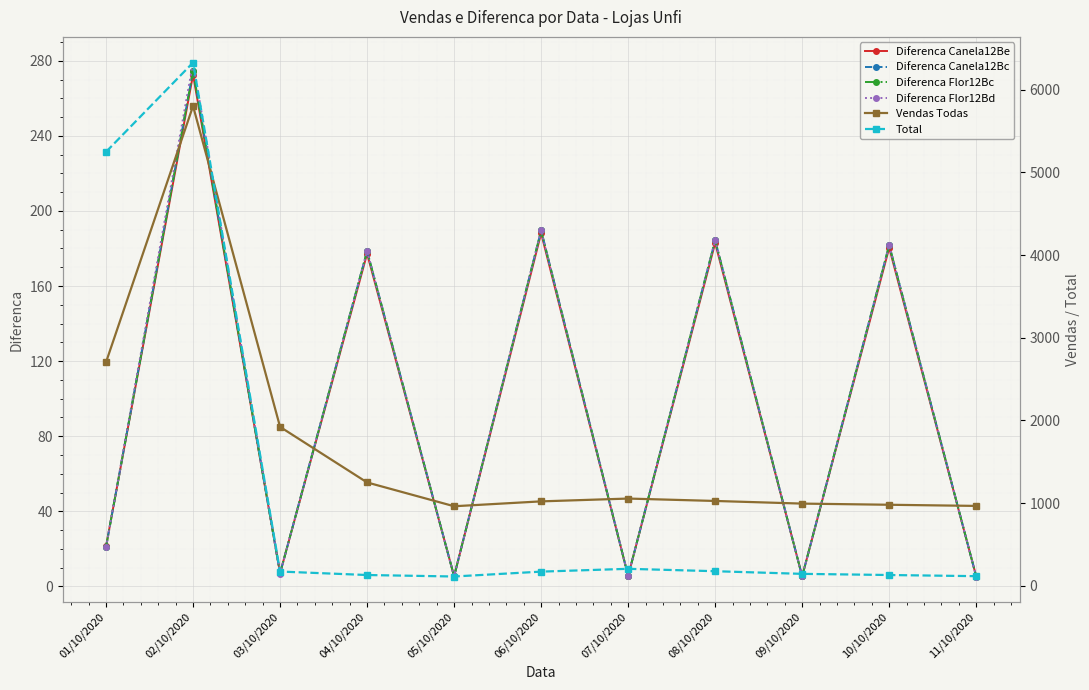

Which series changed the most between 04/10/2020 and 07/10/2020?

Vendas Todas